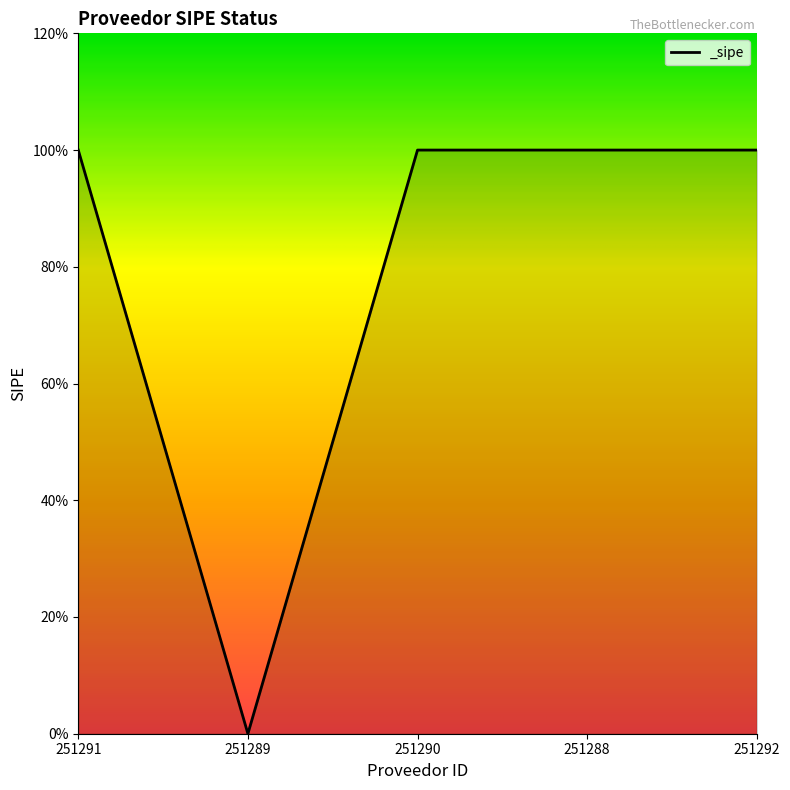

Does the chart have visible grid lines?

No